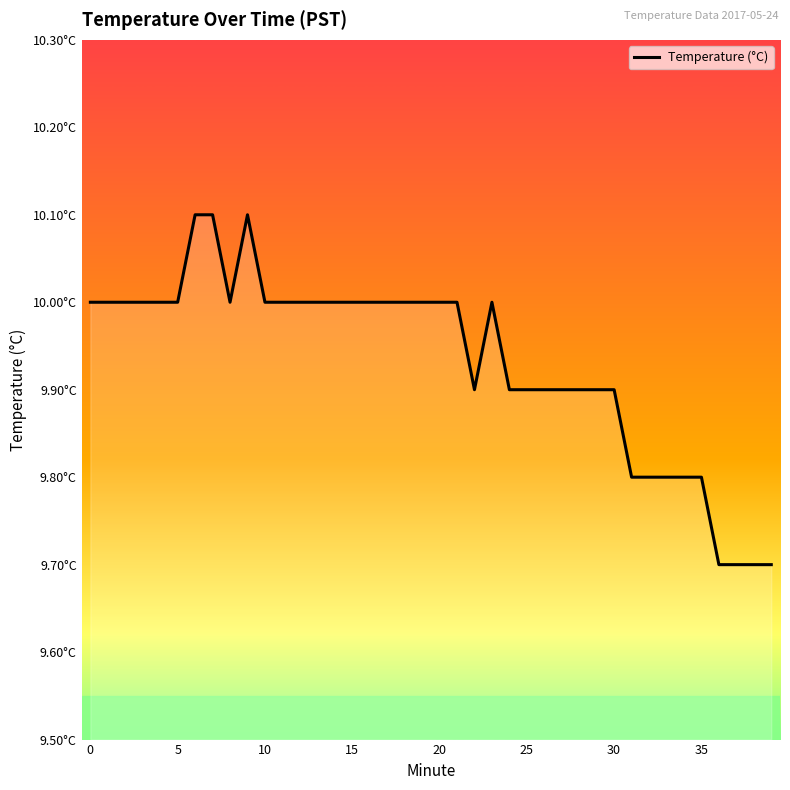

Does the chart display data point markers on the line(s)?

No